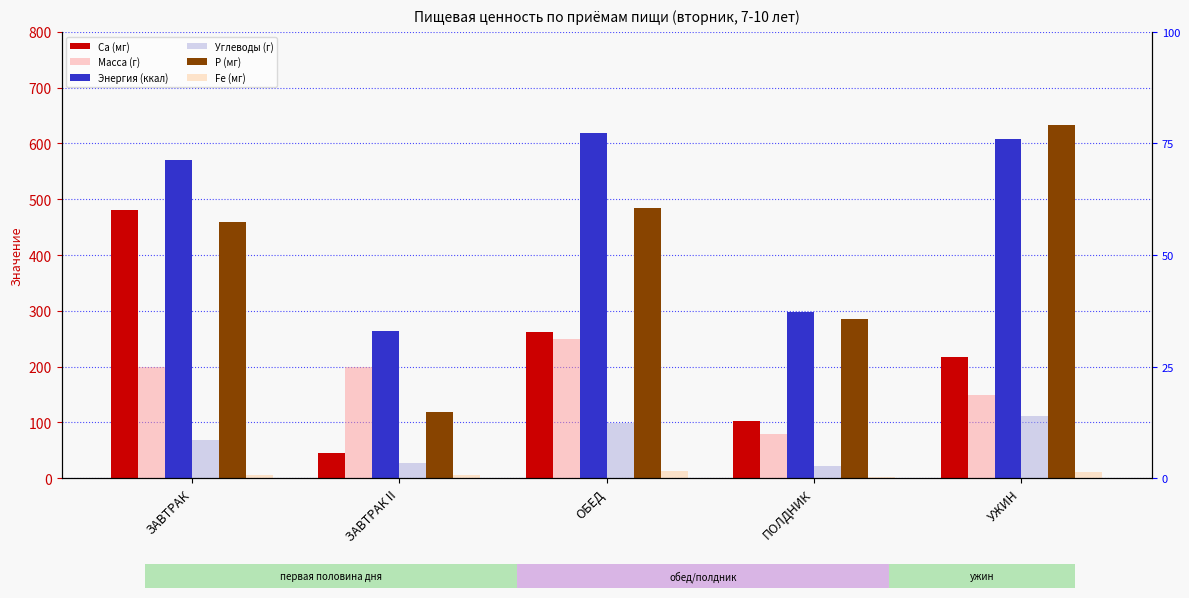

What is the greatest value displayed?

633.4